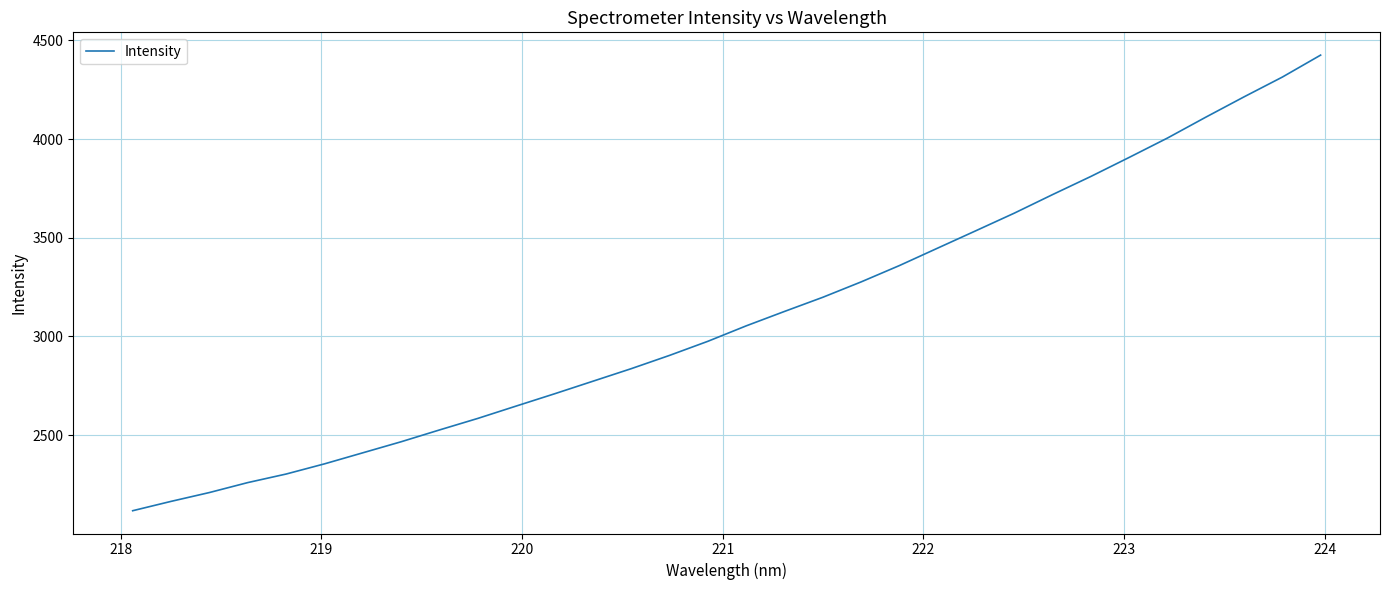

True or false: the data has more than 0 interior local peaks.

False